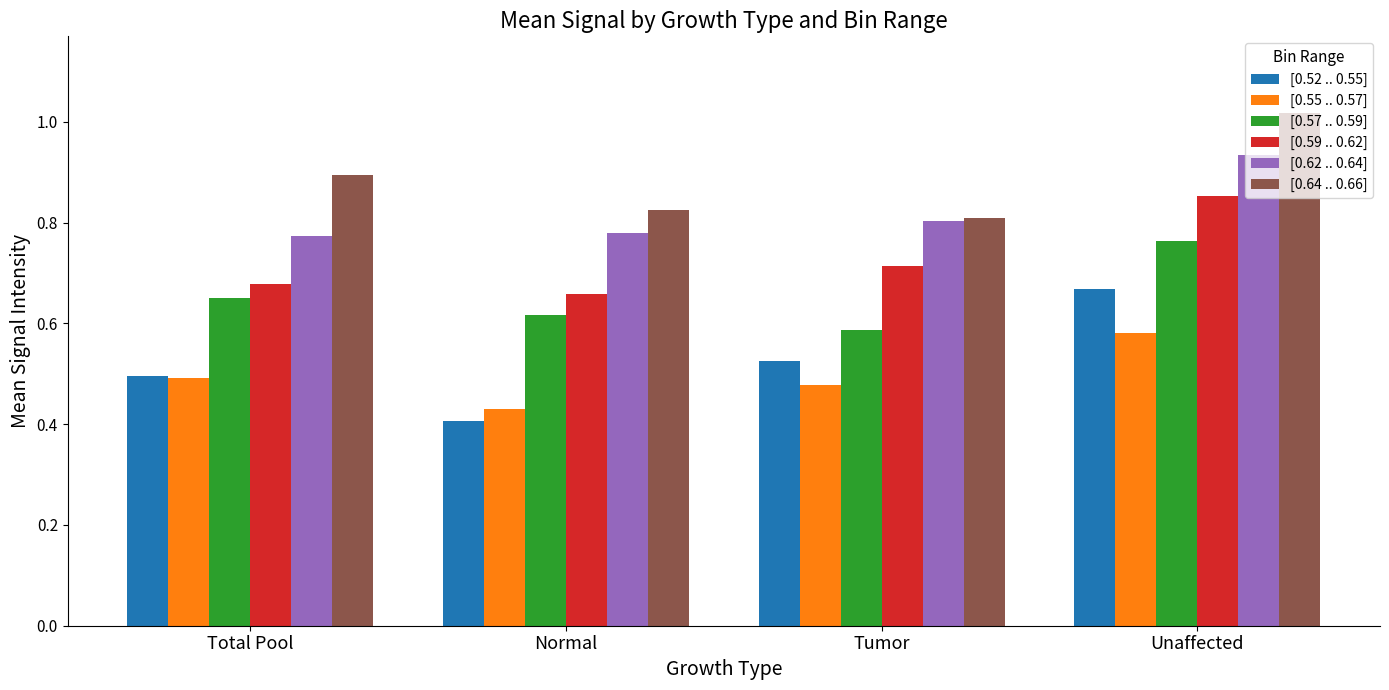

Rank the series by their maximum value, from lowest to highest.

[0.55 .. 0.57], [0.52 .. 0.55], [0.57 .. 0.59], [0.59 .. 0.62], [0.62 .. 0.64], [0.64 .. 0.66]